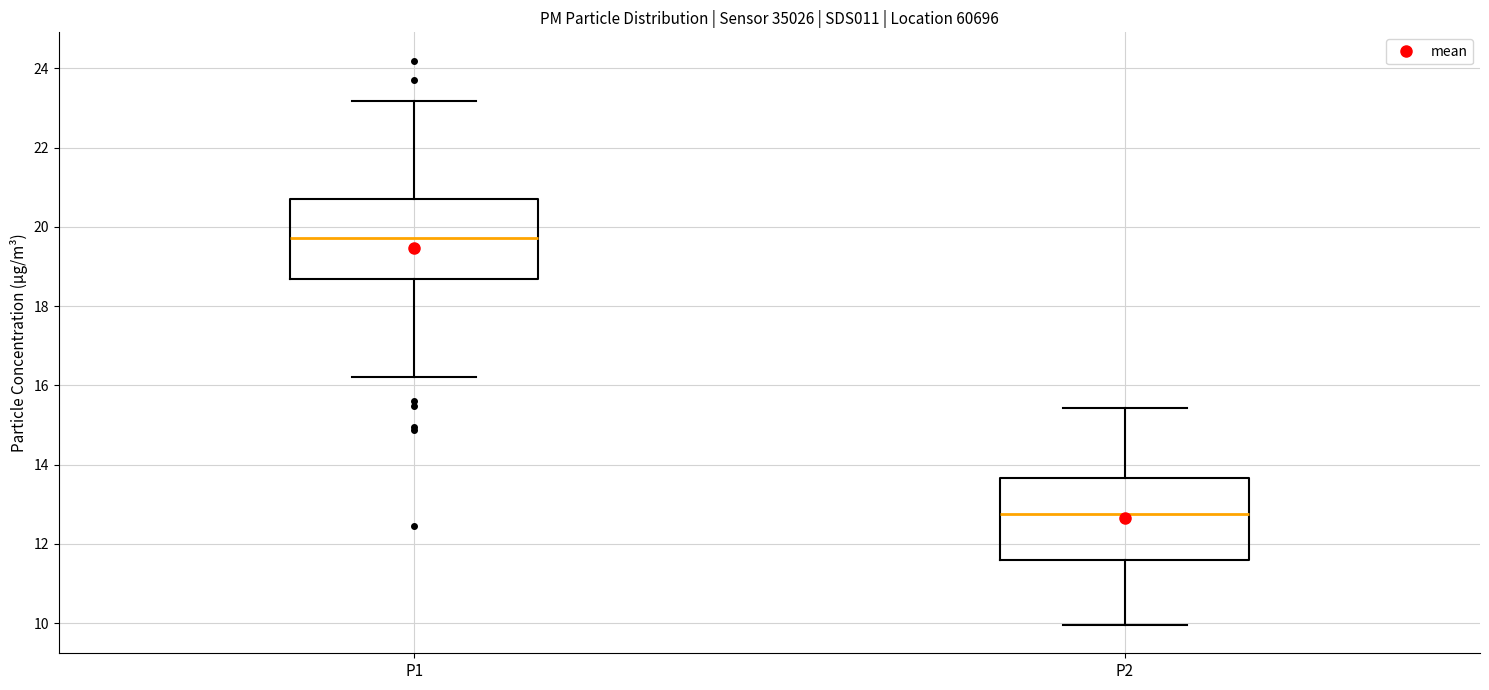

Where is the upper edge of the box for P1 on the y-axis? The values are not printed on the chart, so give them approximately, as read against the axis.

20.6